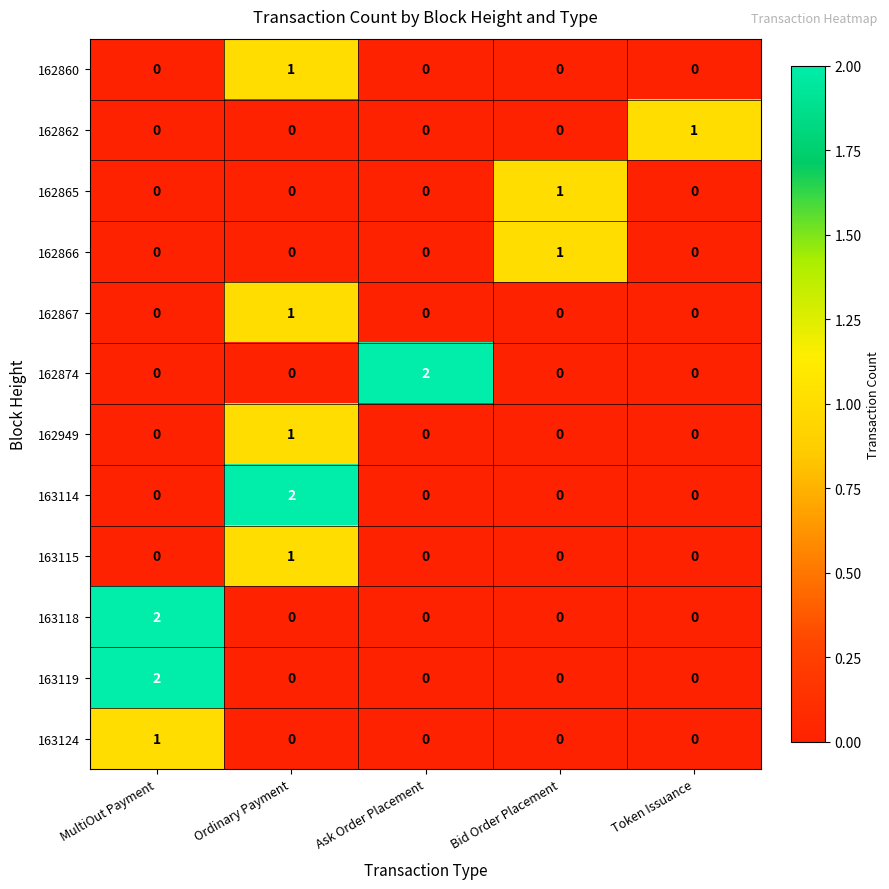

Is it true that 163114 equals 0 at Bid Order Placement?

True